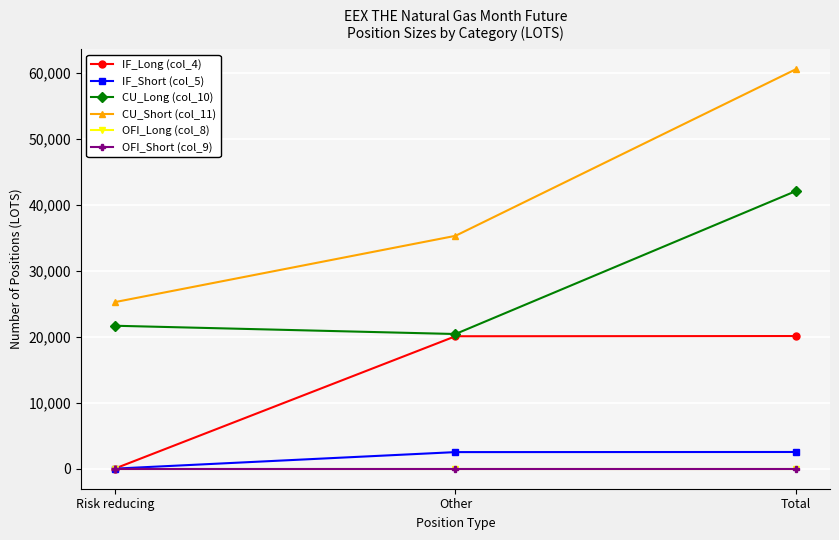

Reading left to right, list all the values displayed in this chart.

IF_Long (col_4): Risk reducing=31	Other=20098	Total=20129
IF_Short (col_5): Risk reducing=18	Other=2524	Total=2542
CU_Long (col_10): Risk reducing=21691	Other=20436	Total=42127
CU_Short (col_11): Risk reducing=25277	Other=35330	Total=60607
OFI_Long (col_8): Risk reducing=0	Other=0	Total=0
OFI_Short (col_9): Risk reducing=0	Other=0	Total=0